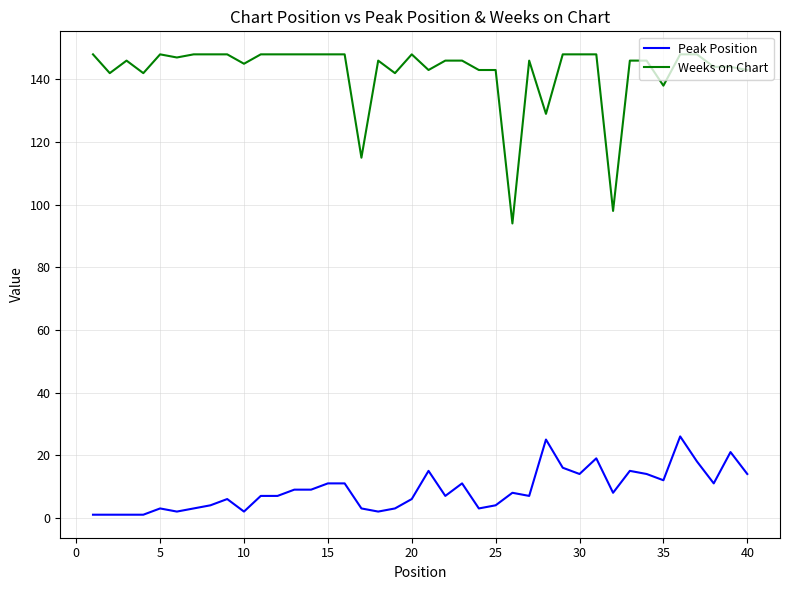

Count the number of data series in this chart.

2